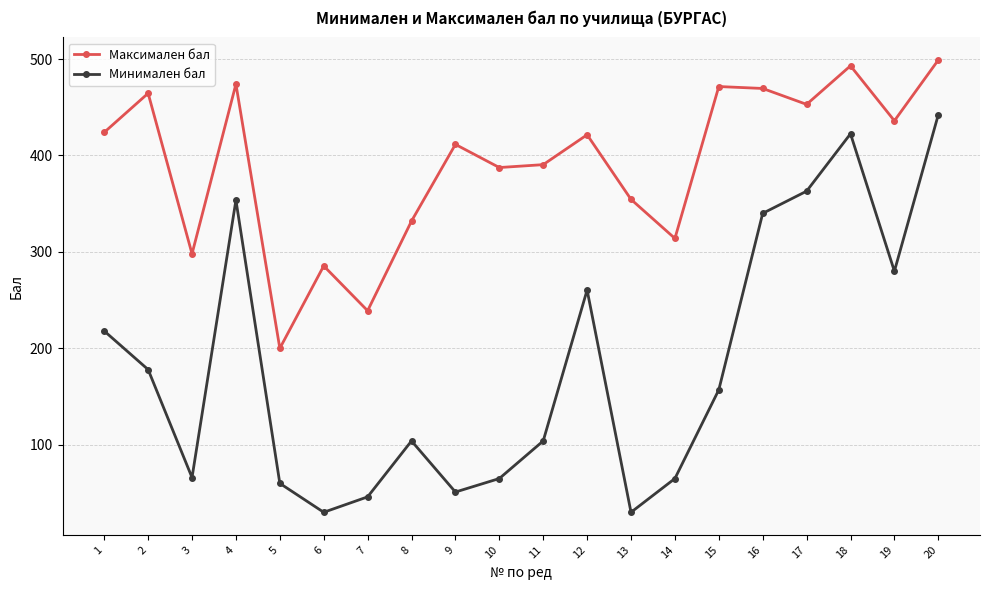

True or false: Максимален бал and Минимален бал intersect in this chart.

False